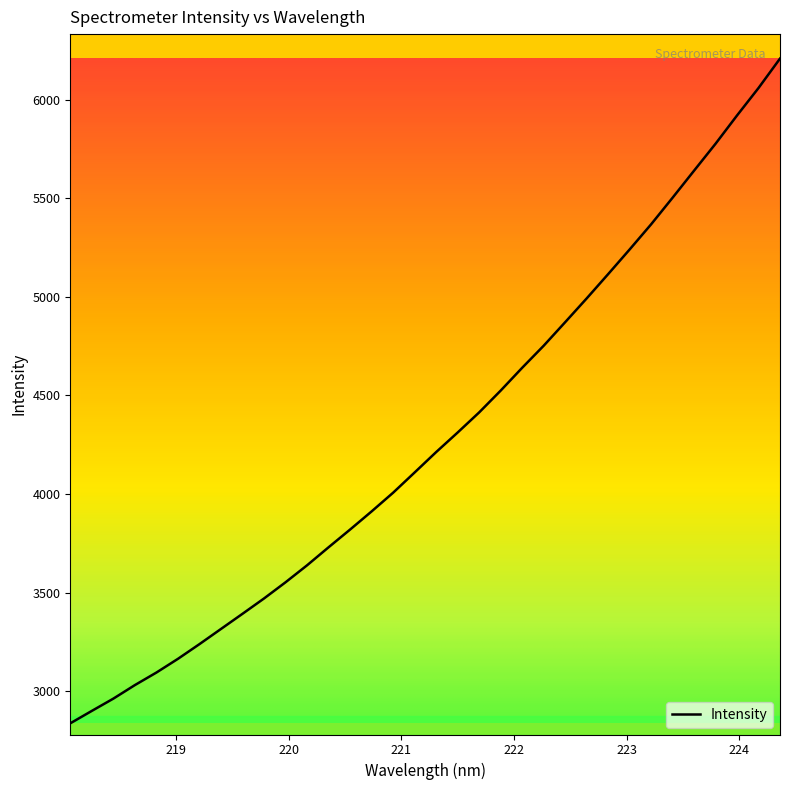

What is the difference between the maximum and minimum values?

3373.0